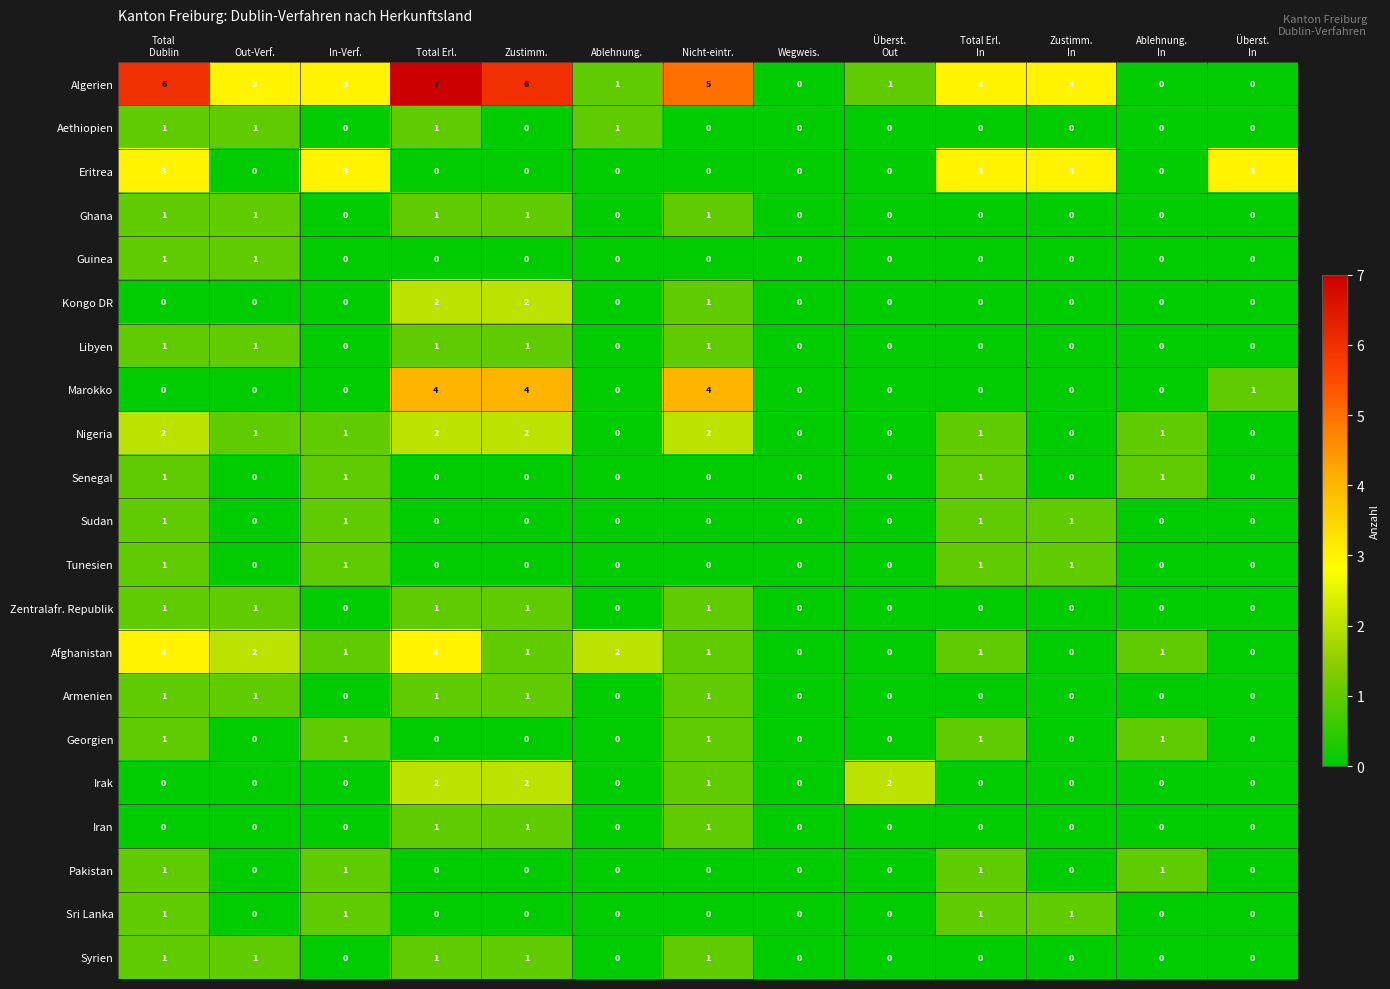

What is the difference between the highest and lowest values at Nicht-eintr.?

5